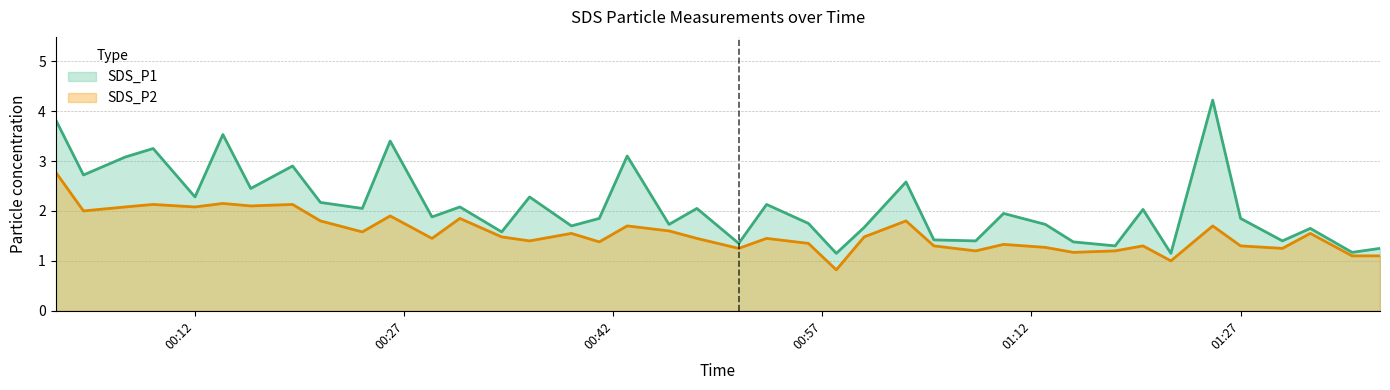

Does the chart display data point markers on the line(s)?

No